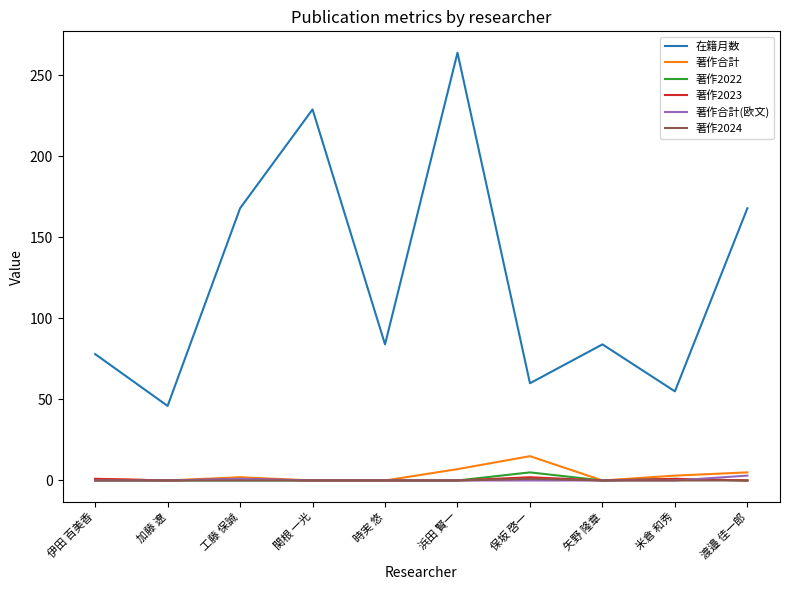

The 著作2022 series shows 0 at 時実 悠. True or false?

True